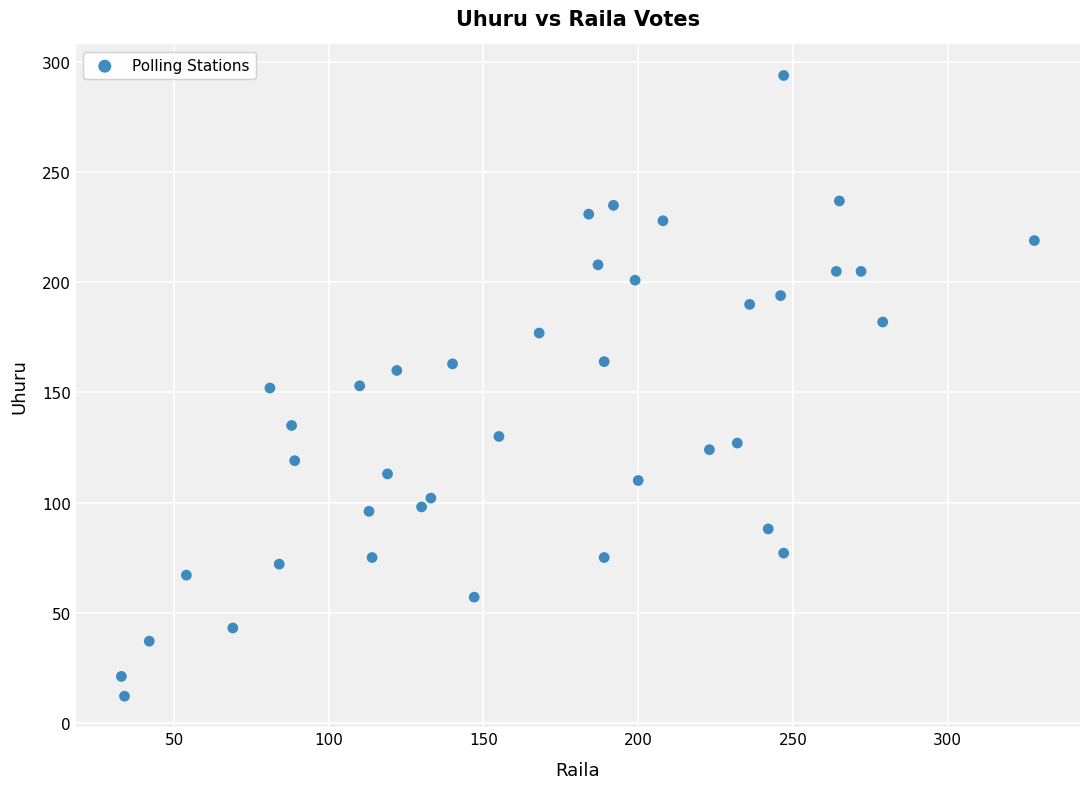

What is the range of Y values (max minus min)?

282